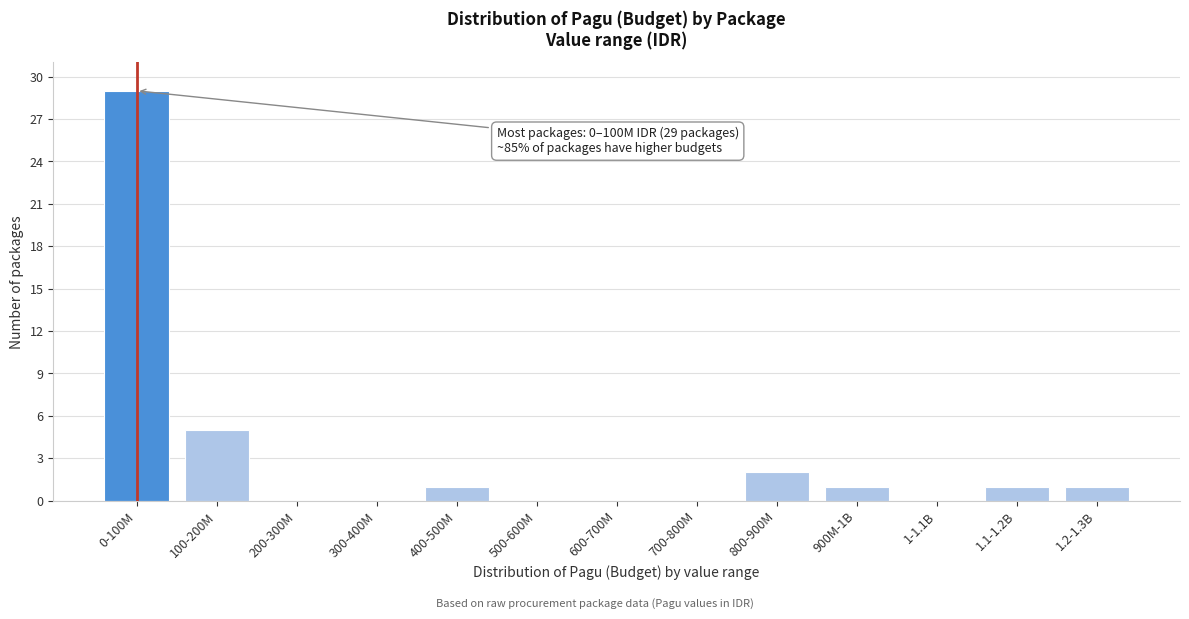

Reading right to left, transcribe all the data shown in this chart.

1.2-1.3B=1	1.1-1.2B=1	1-1.1B=0	900M-1B=1	800-900M=2	700-800M=0	600-700M=0	500-600M=0	400-500M=1	300-400M=0	200-300M=0	100-200M=5	0-100M=29